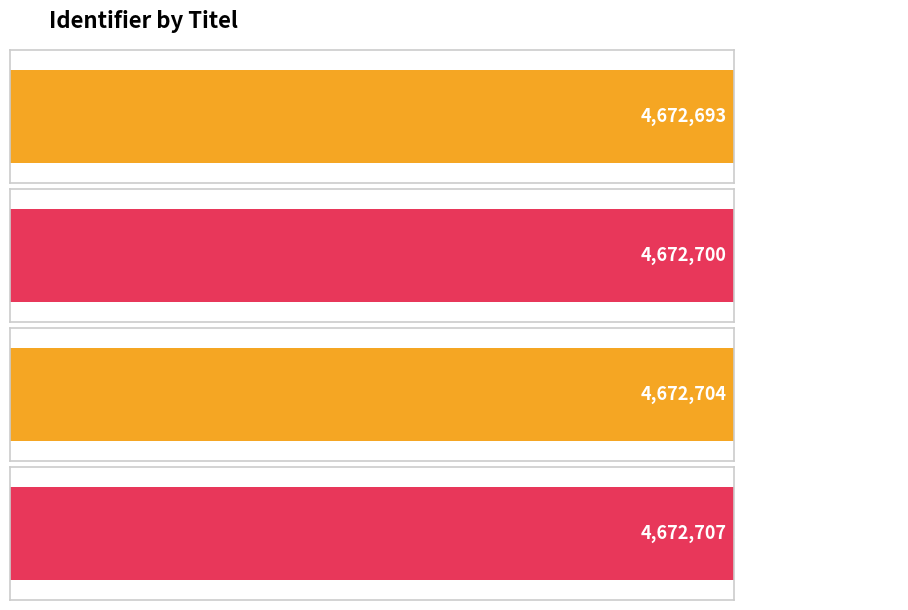

Reading right to left, list all the values displayed in this chart.

Stap 1=4672707	De projectvraag=4672704	Start=4672700	Een nieuwe school=4672693